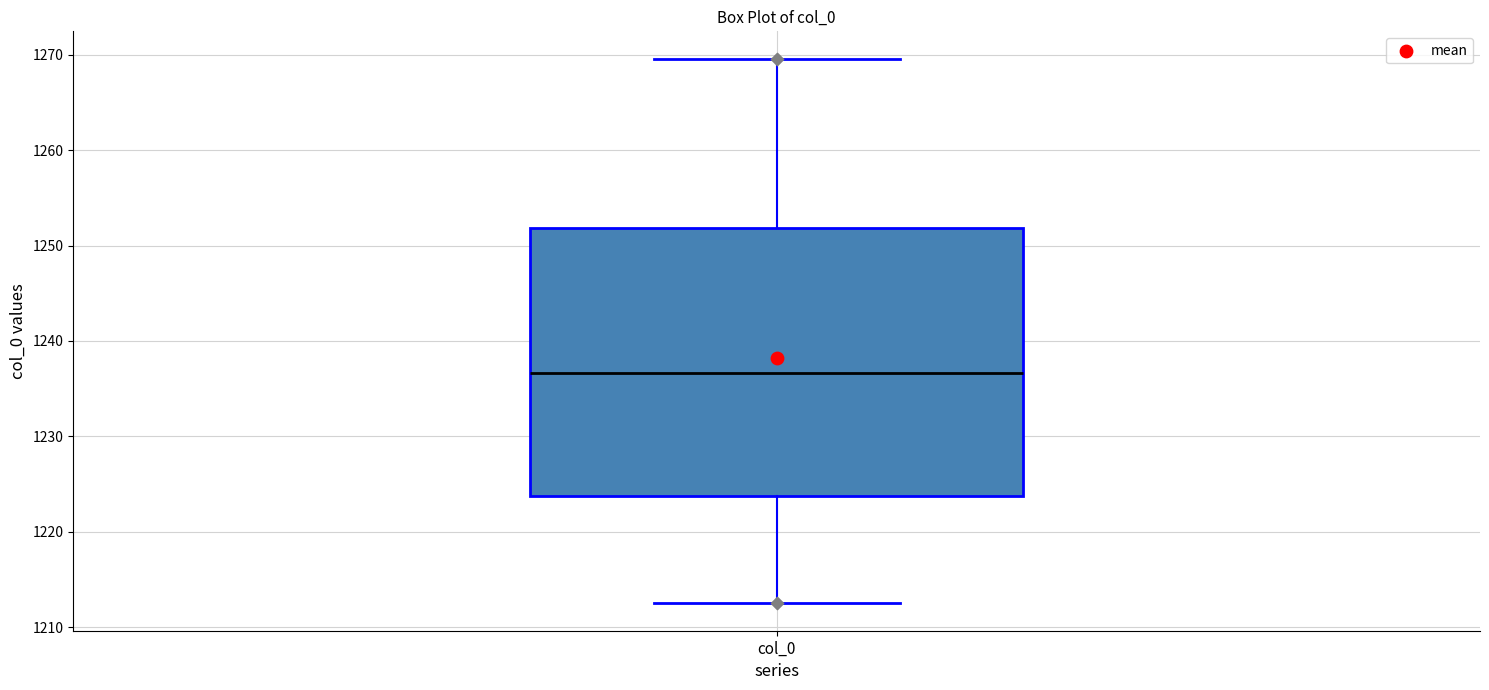

Where does the lower whisker of the box for col_0 end on the y-axis? The values are not printed on the chart, so give them approximately, as read against the axis.

1212